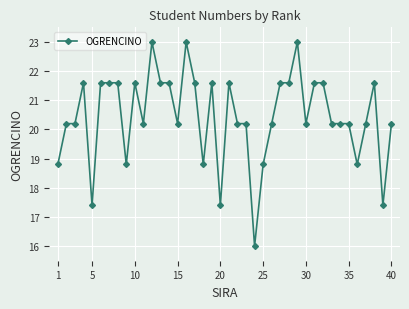

How many data points are above 20?

31